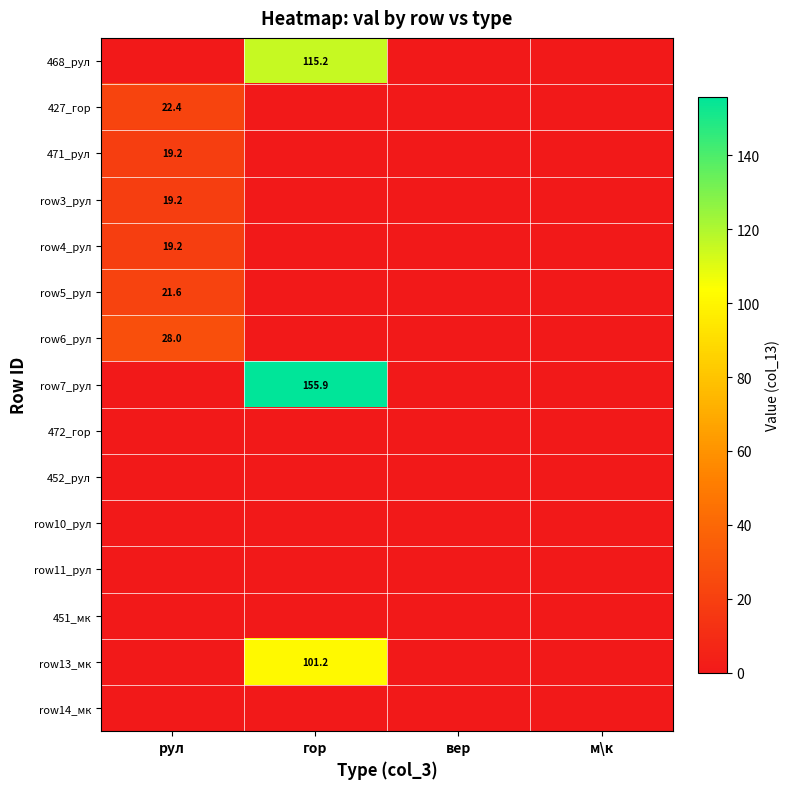

The row7_рул series shows 253.0 at гор. True or false?

False